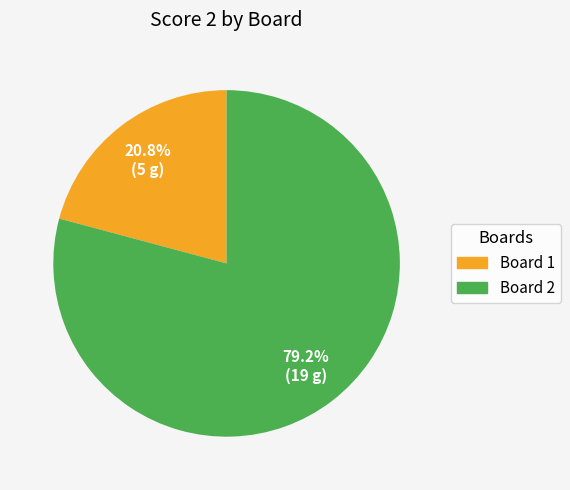

To the nearest percent, what is the difference between the Board 2 and Board 1 slice percentages?

58%